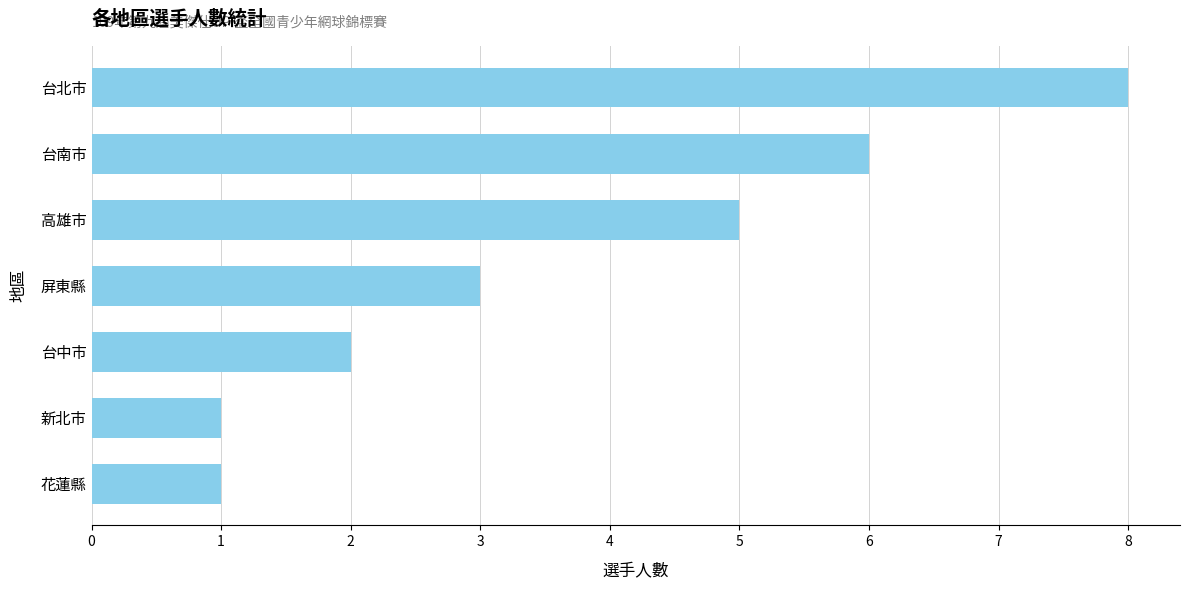

Reading top to bottom, extract all data points from this chart.

台北市=8	台南市=6	高雄市=5	屏東縣=3	台中市=2	新北市=1	花蓮縣=1